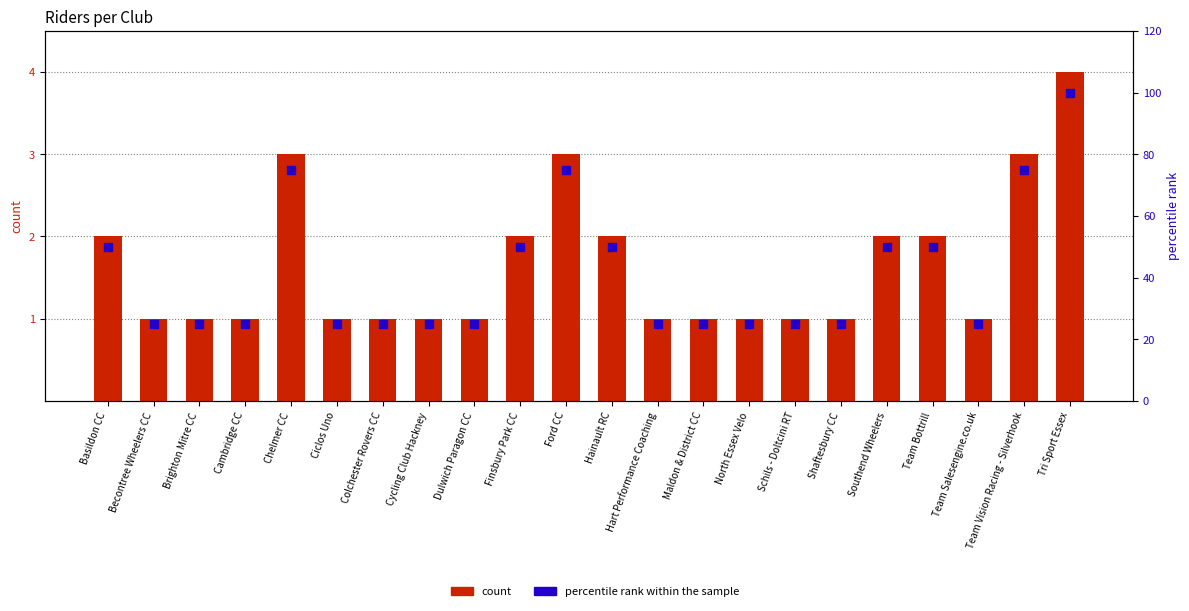

Which series reaches the minimum Y coordinate?

count